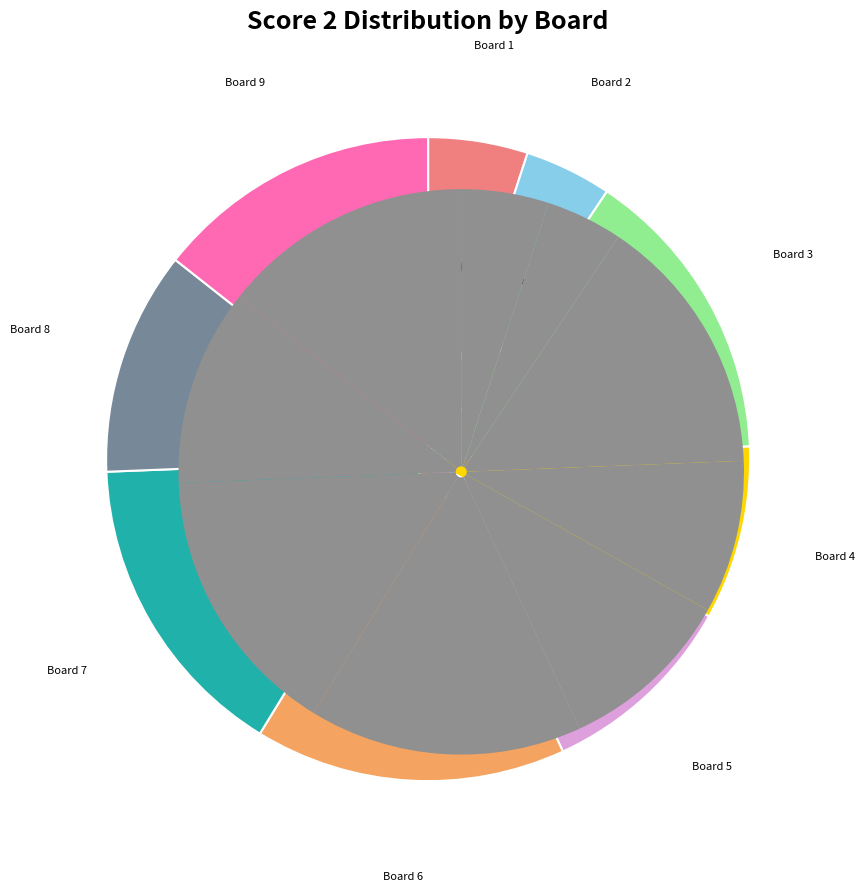

Is 9 the majority of the pie?

No